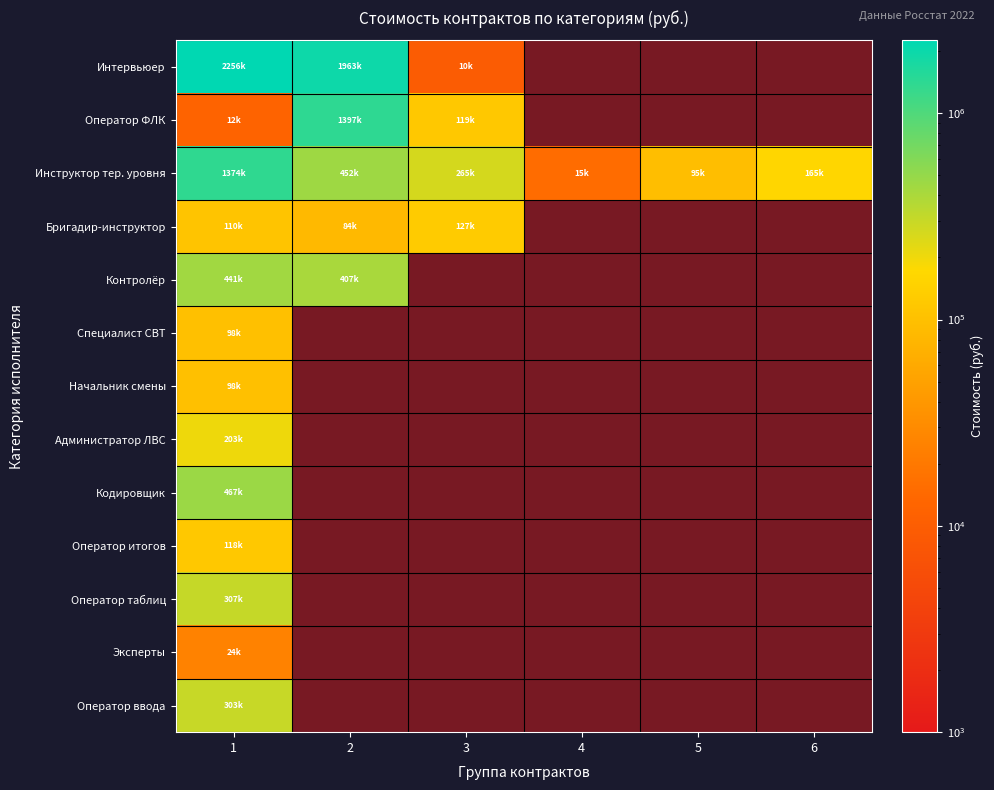

What is the difference between the maximum and minimum values in the Оператор ФЛК series?

1384701.7